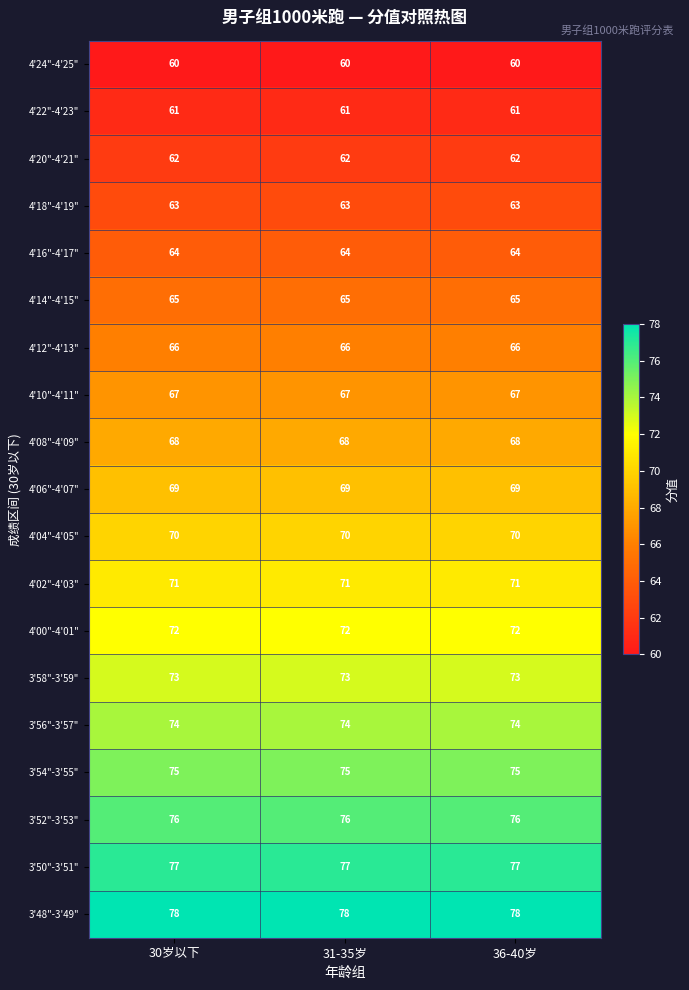

What is the smallest value displayed?

60